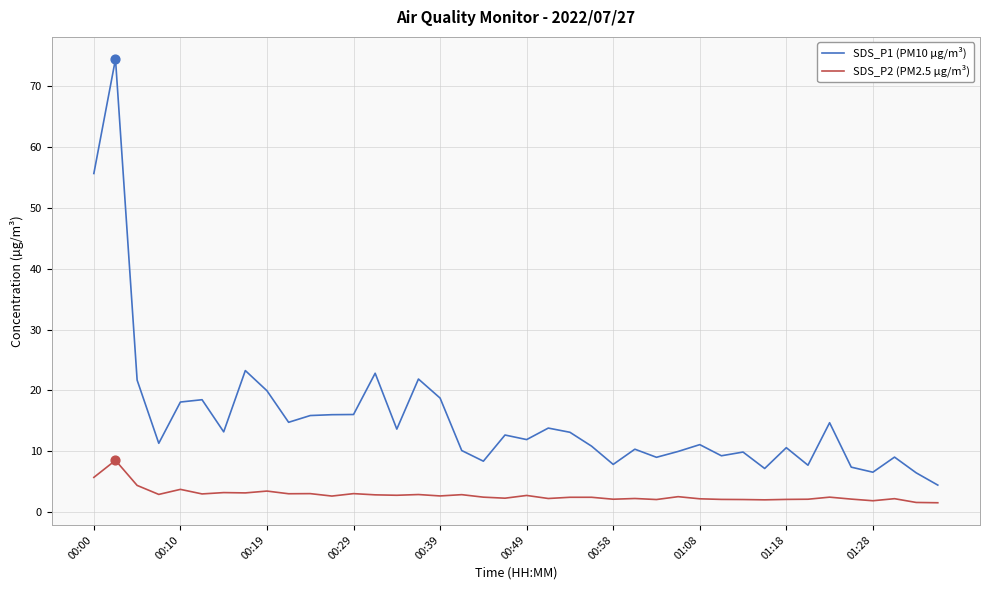

Which series has the largest total across all categories?

SDS_P1 (PM10 µg/m³)